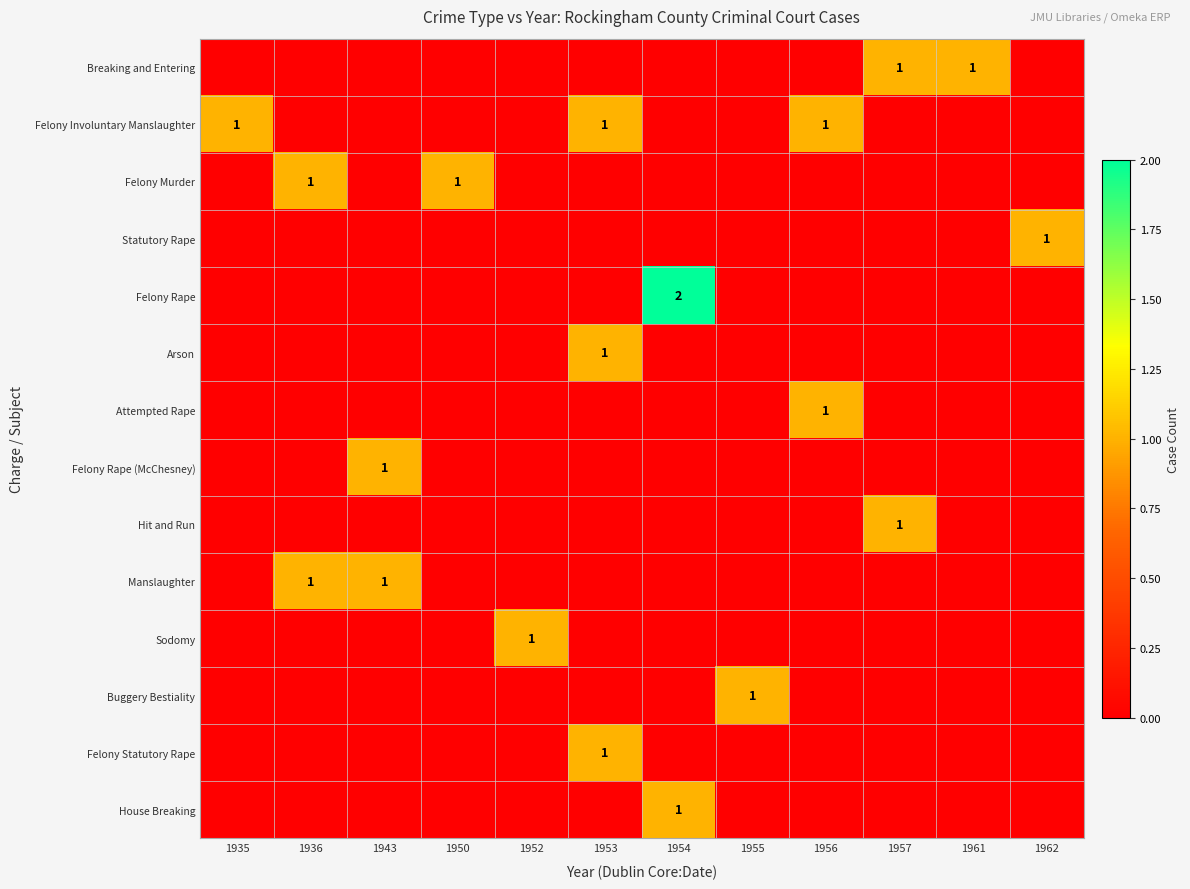

How many values in Breaking and Entering are above zero?

2